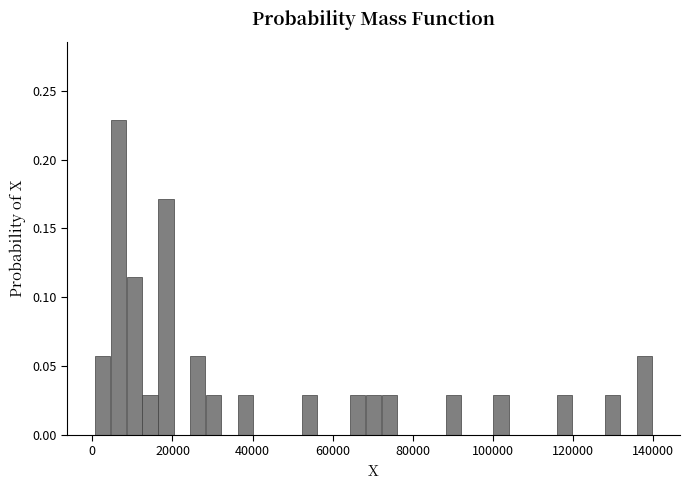

Read against the x-axis, roughly where is the centre of the tallest bar?

6000